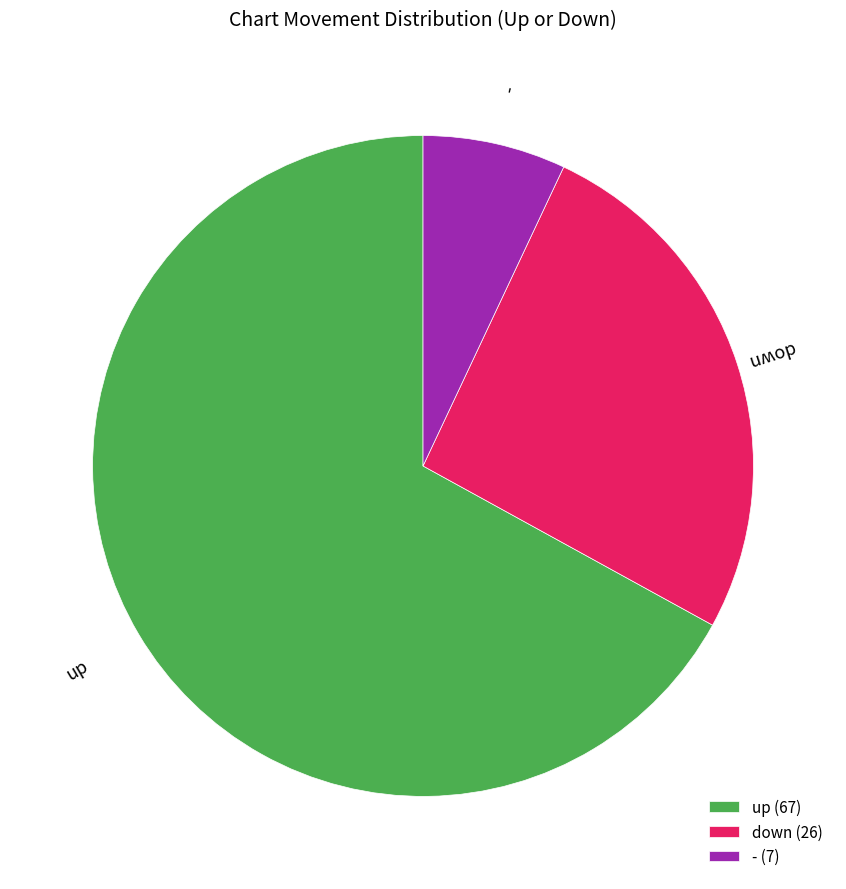

Approximately how many times larger is the value at down compared to up?

0.4